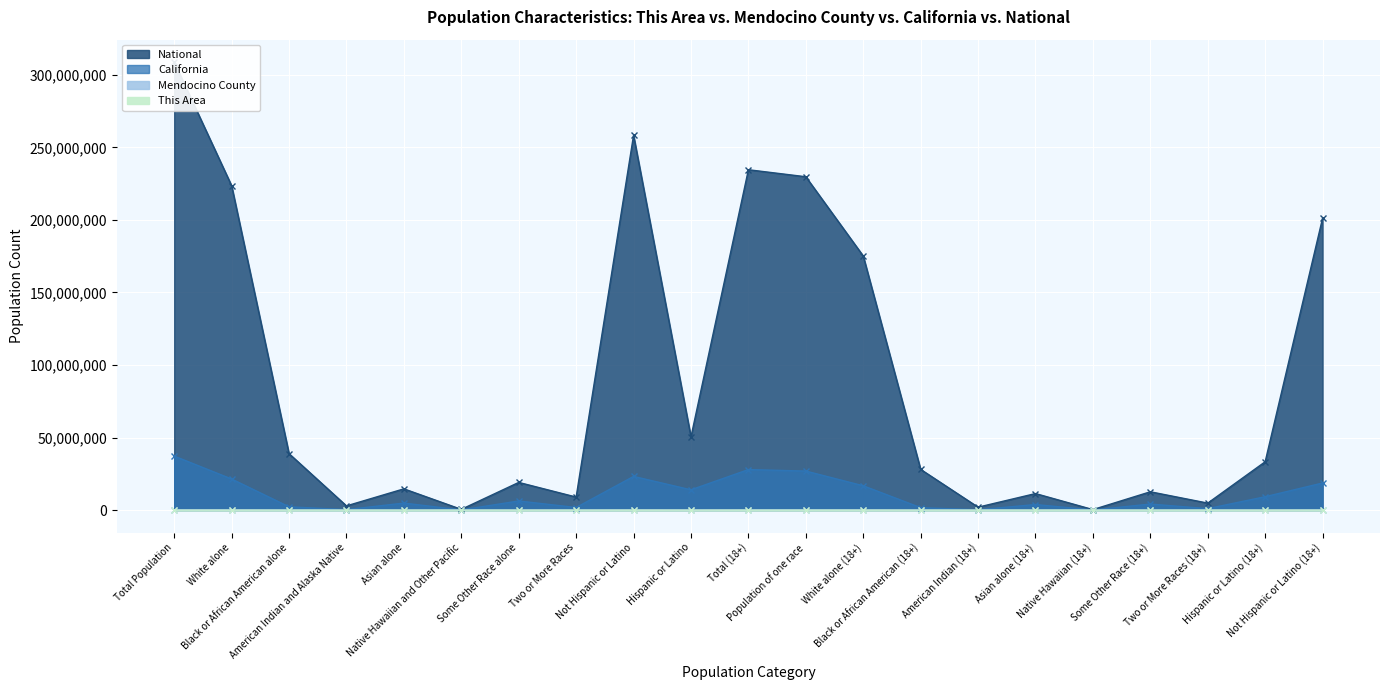

The California series shows 2299072 at Black or African American alone. True or false?

True